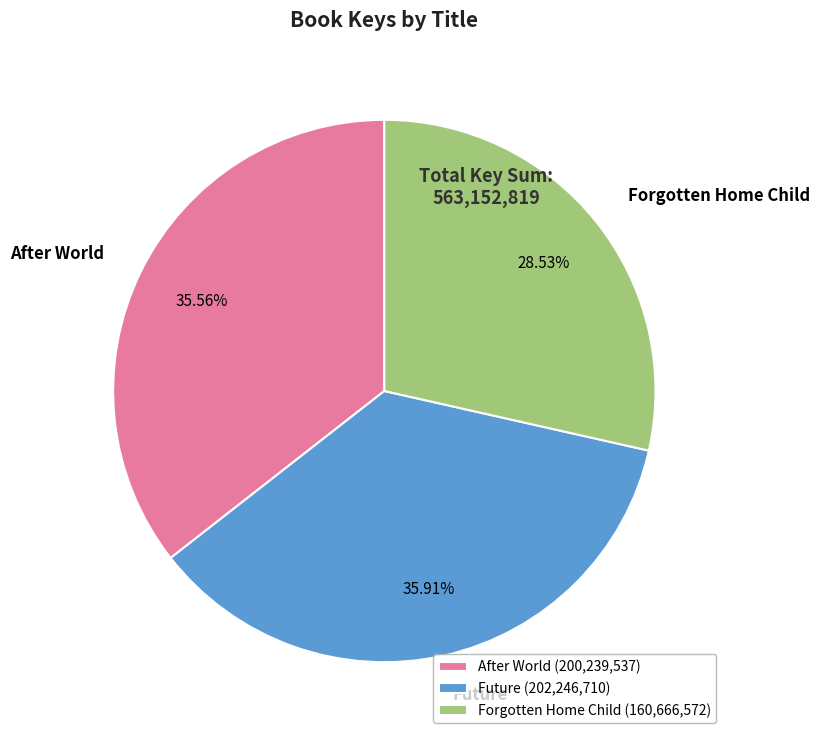

How many slices are in this pie chart?

3